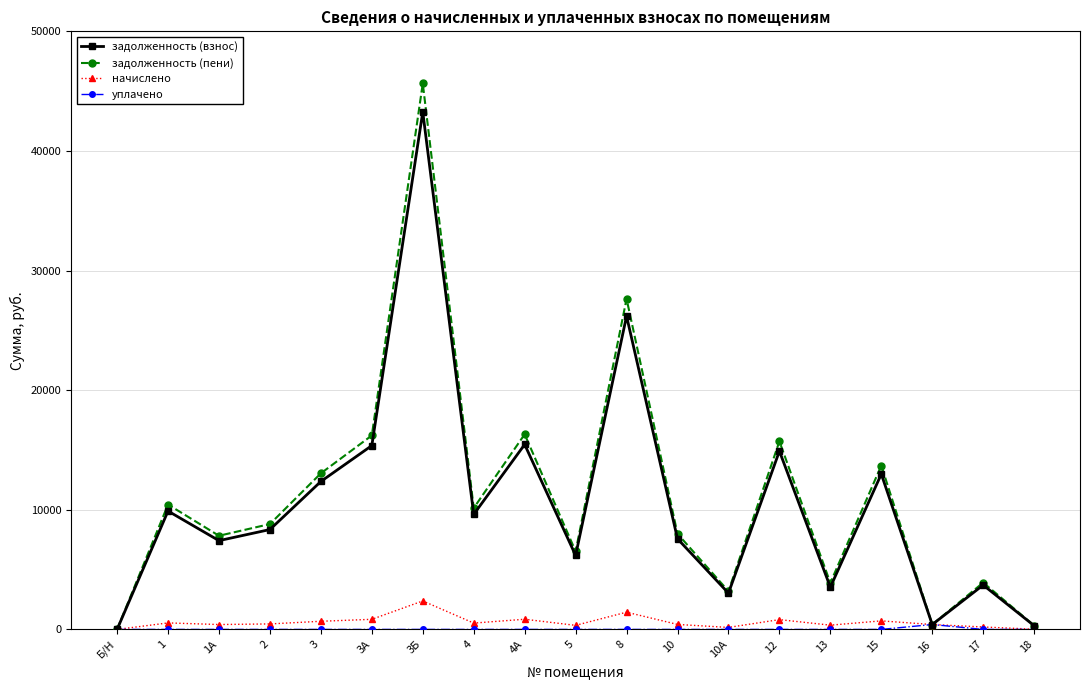

True or false: задолженность (взнос) has a value of 1996.3 at 5.

False